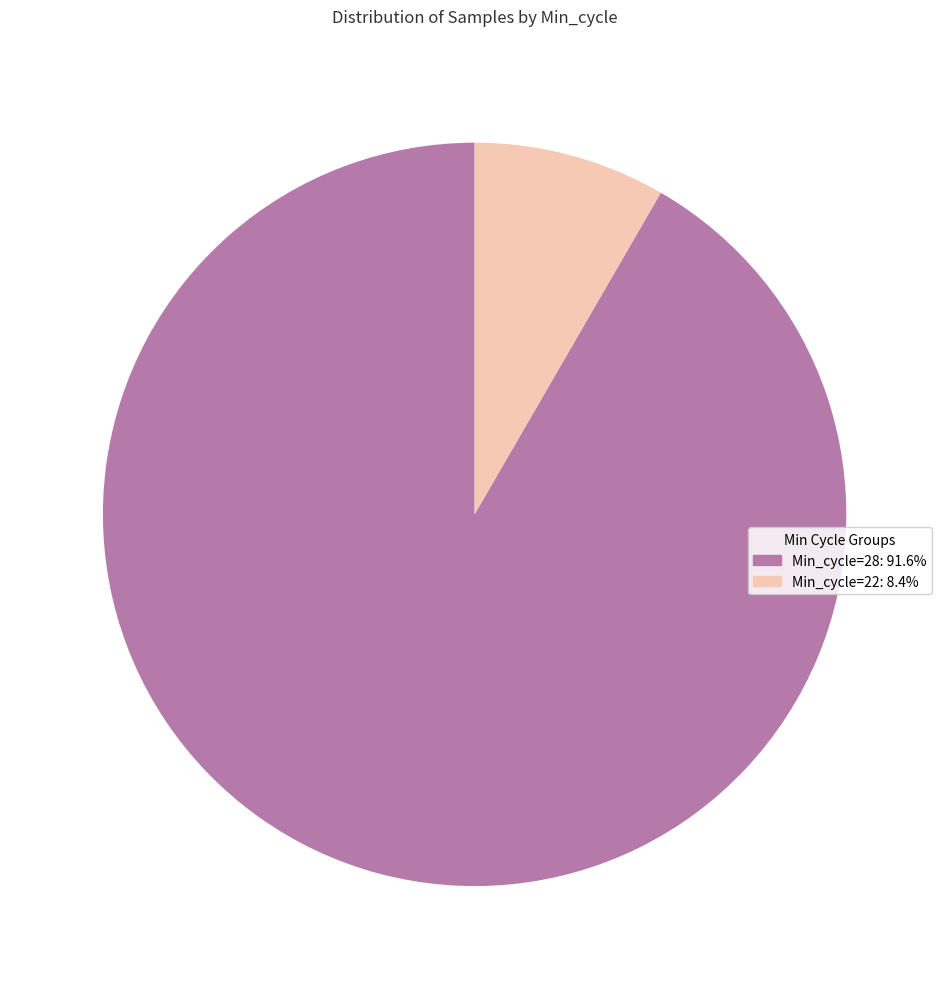

Count the number of slices in the pie.

2